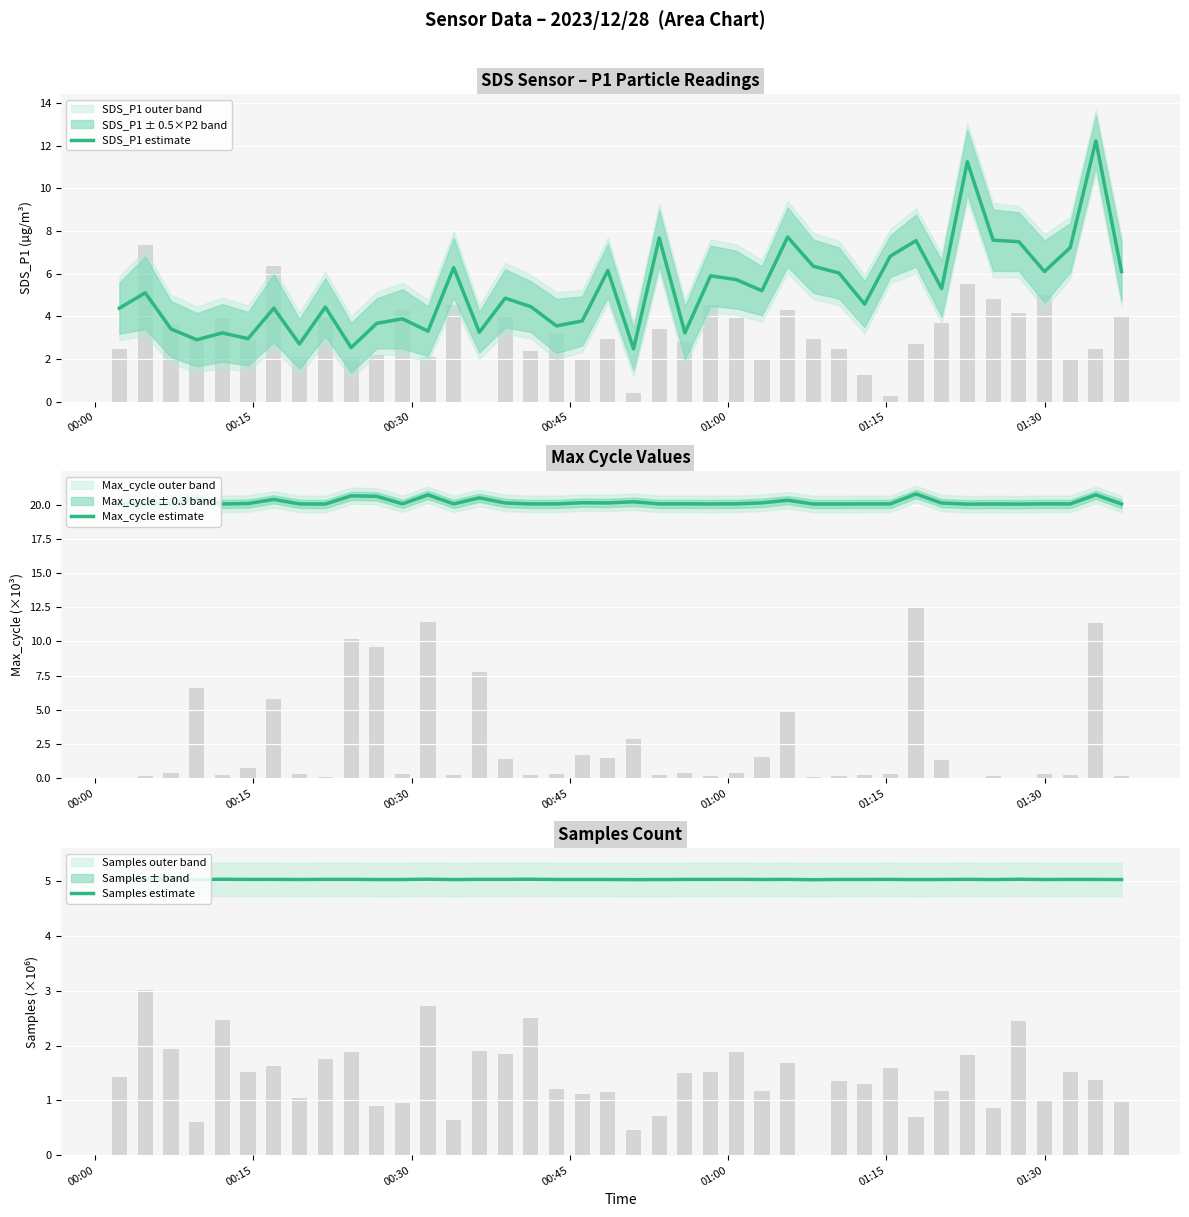

Reading left to right, what are all the values shown in this chart?

SDS_P1 estimate: 4.4	5.1	3.4	2.9	3.2	3.0	4.4	2.7	4.4	2.5	3.7	3.9	3.3	6.3	3.2	4.8	4.5	3.5	3.8	6.2	2.5	7.7	3.2	5.9	5.7	5.2	7.7	6.3	6.0	4.6	6.8	7.5	5.3	11.2	7.6	7.5	6.1	7.2	12.2	6.1
Max_cycle estimate: 20.0	20.0	20.1	20.4	20.0	20.1	20.4	20.0	20.0	20.6	20.6	20.1	20.7	20.0	20.5	20.1	20.0	20.0	20.1	20.1	20.2	20.0	20.1	20.0	20.1	20.1	20.3	20.0	20.0	20.0	20.0	20.8	20.1	20.0	20.0	20.0	20.1	20.0	20.7	20.0
Samples estimate: 5.0	5.0	5.0	5.0	5.0	5.0	5.0	5.0	5.0	5.0	5.0	5.0	5.0	5.0	5.0	5.0	5.0	5.0	5.0	5.0	5.0	5.0	5.0	5.0	5.0	5.0	5.0	5.0	5.0	5.0	5.0	5.0	5.0	5.0	5.0	5.0	5.0	5.0	5.0	5.0